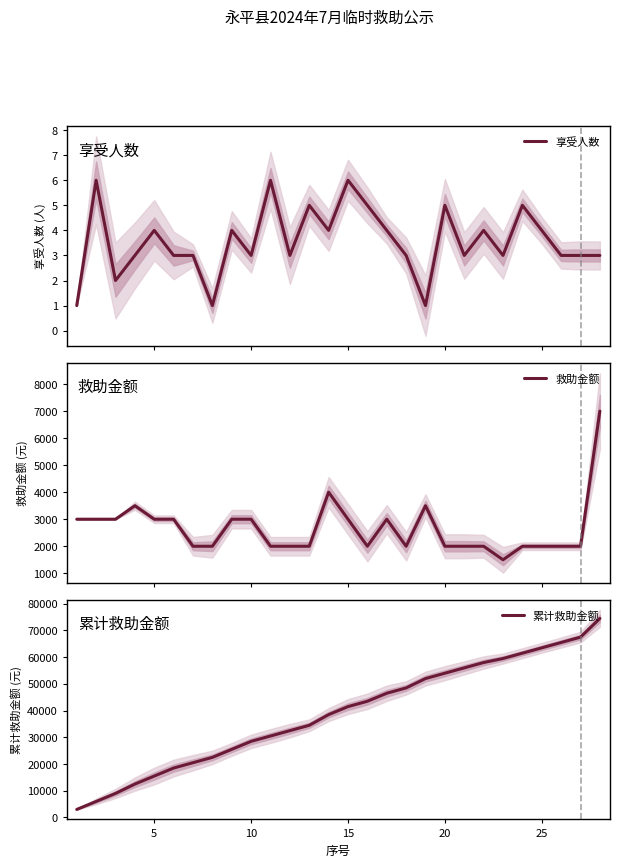

What is the approximate value of 救助金额 at 9?

3000